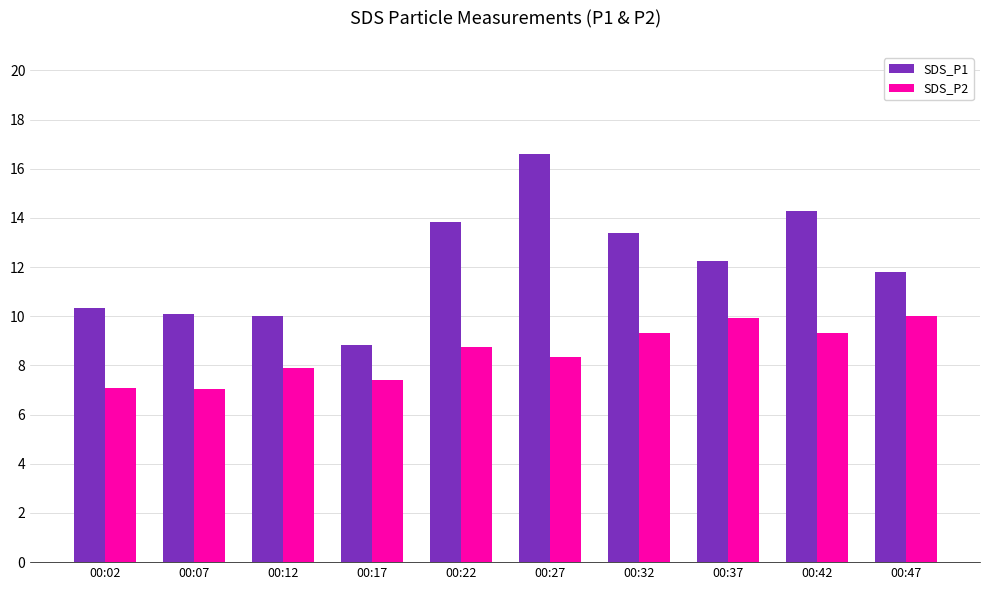

At which label does SDS_P1 first exceed 12?

00:22